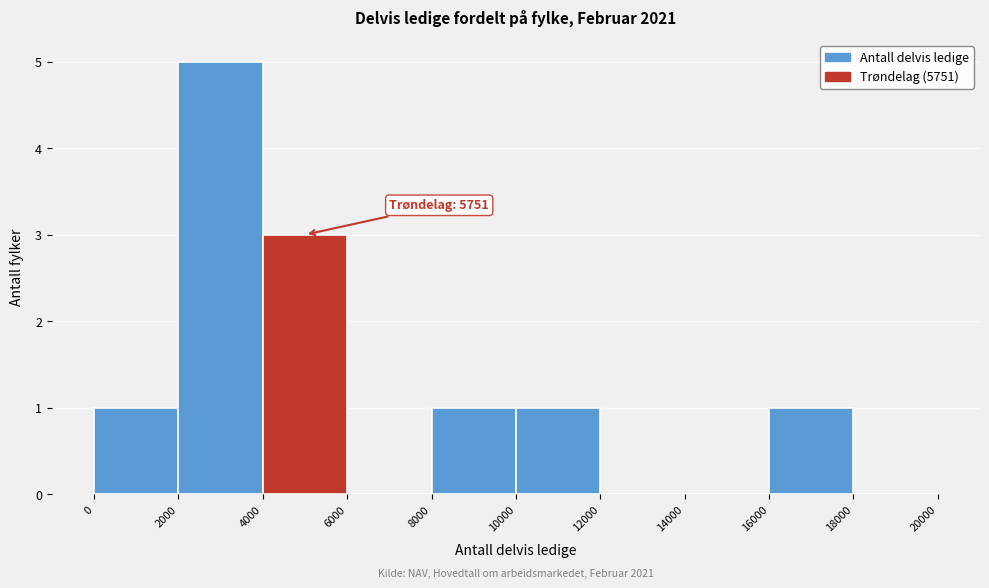

Which range on the x-axis has the tallest bar?

2000 to 4000